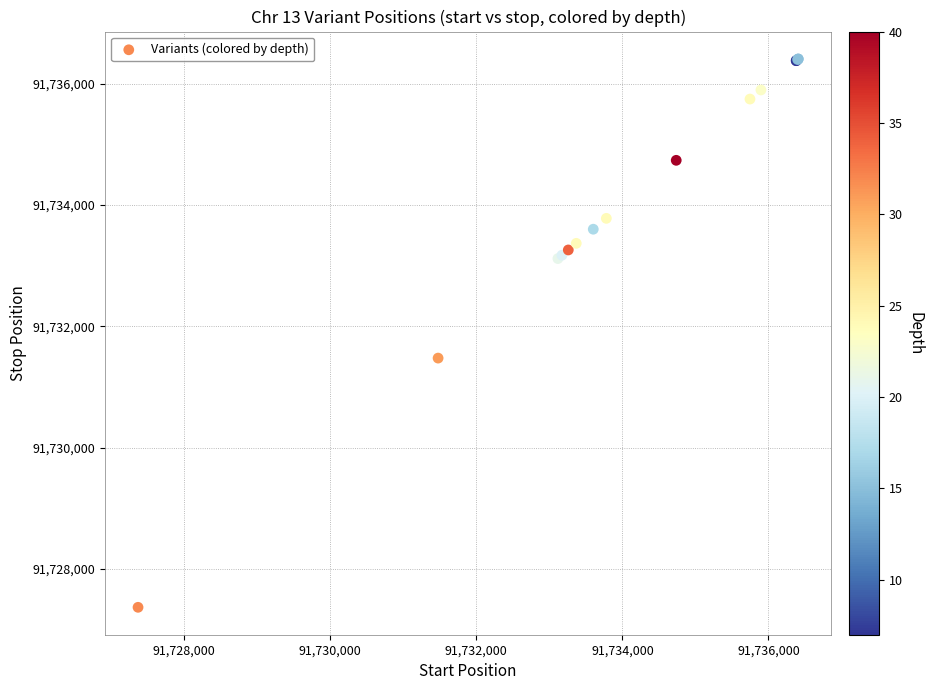

What Y value in the scatter plot is closest to 91731888?

91731477